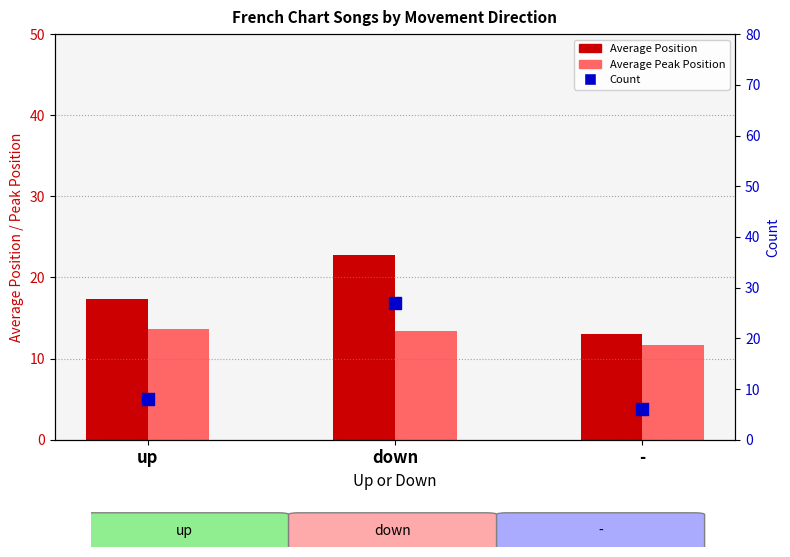

What is the total value across all series at down?

63.1